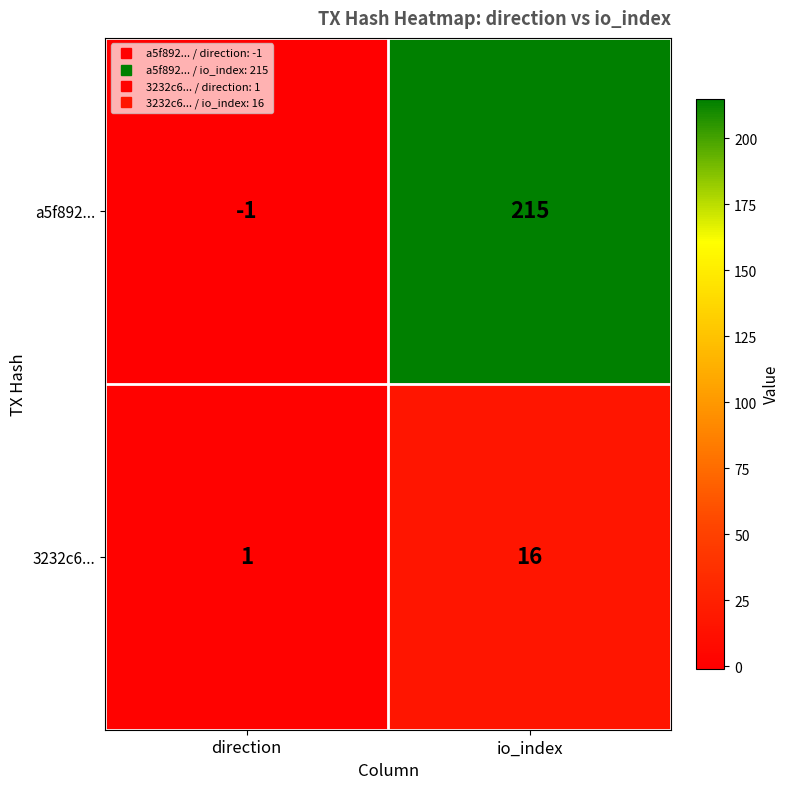

Rank the series at io_index from lowest to highest value.

3232c6..., a5f892...